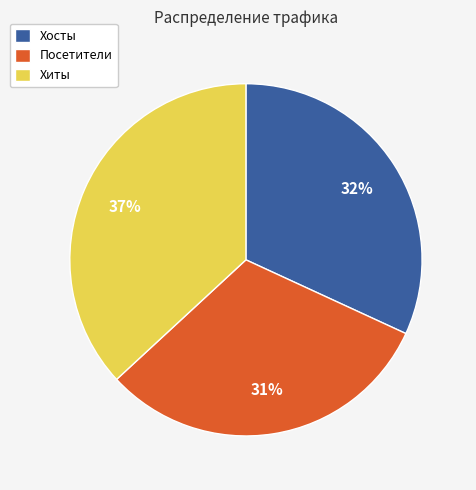

What percentage is the Хосты slice, to the nearest percent?

32%